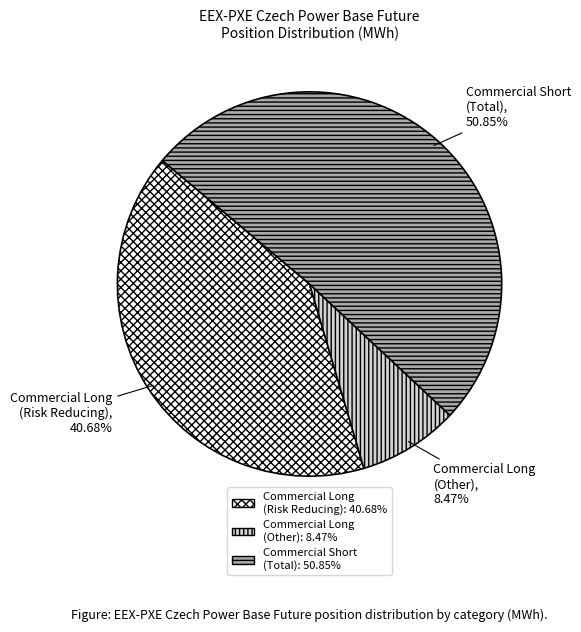

Is there a majority slice in this chart?

Yes